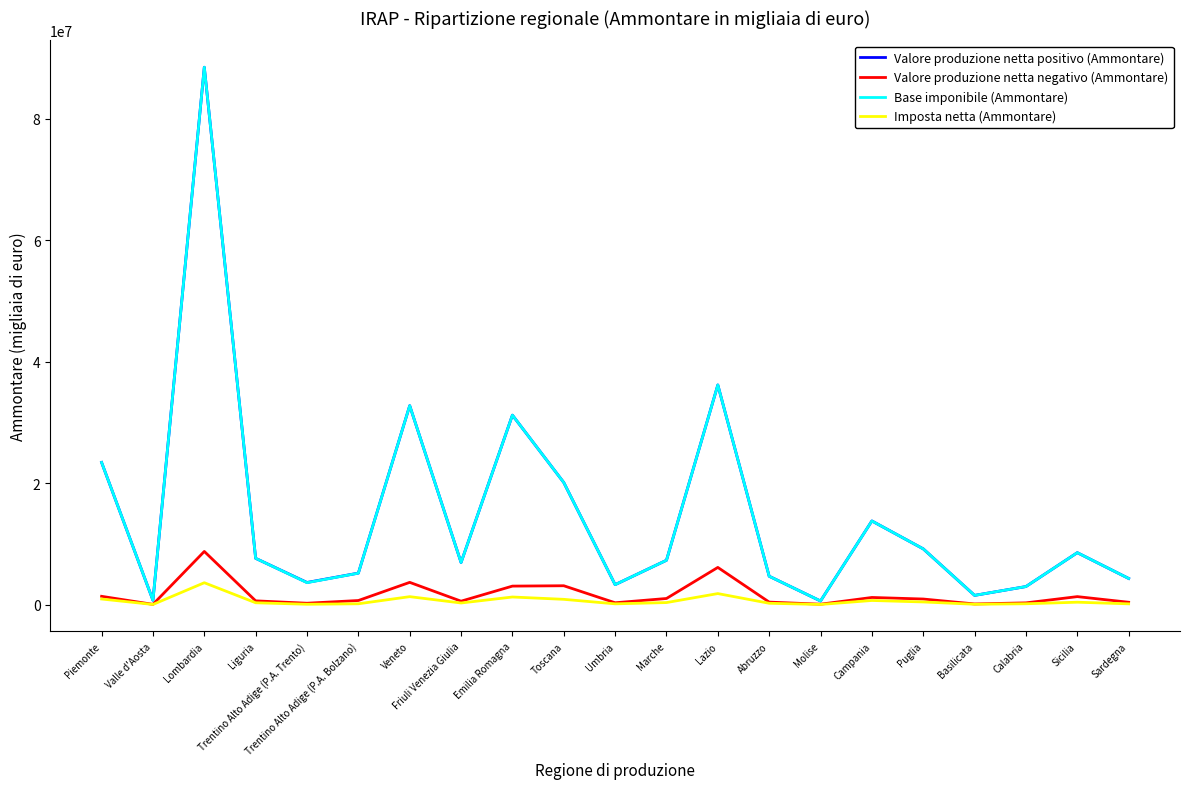

True or false: Valore produzione netta positivo (Ammontare) has more than 2 interior local peaks.

True